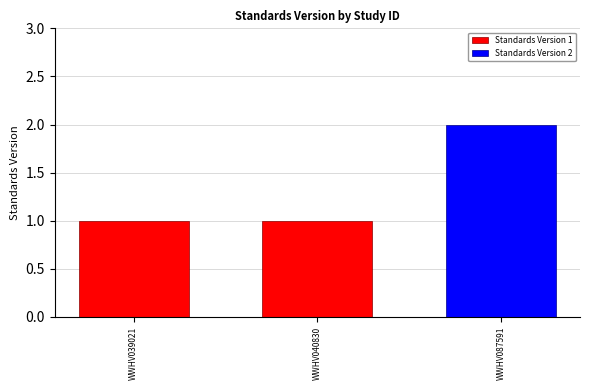

What is the average value?

1